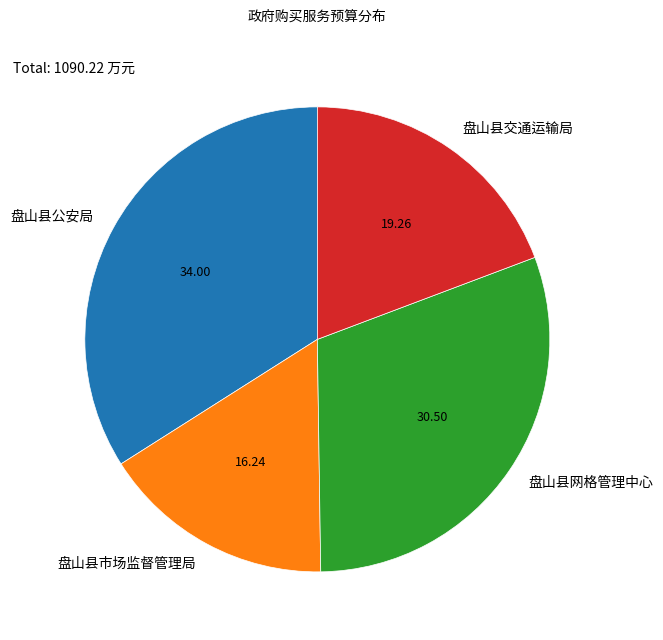

Count the number of slices in the pie.

4